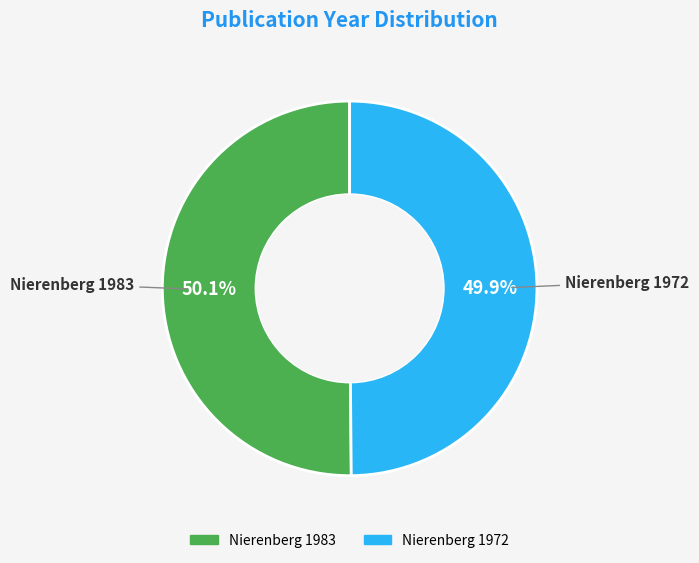

Is it true that Nierenberg 1983 is 50% of the pie?

True